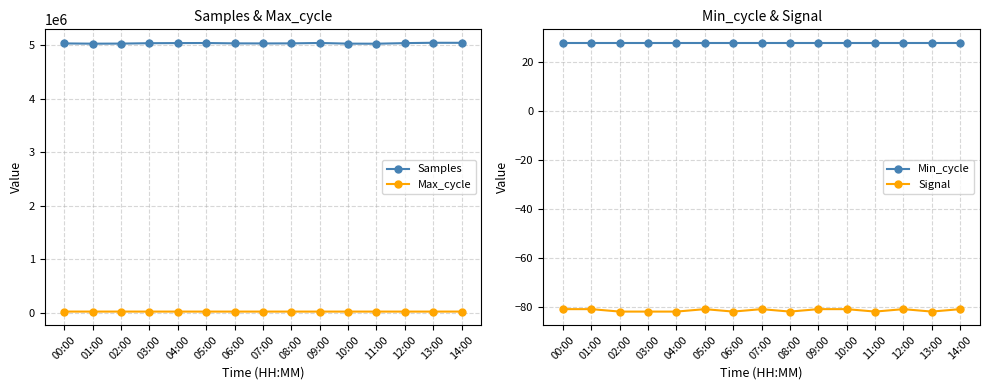

How many interior local valleys does the Samples series have?

3